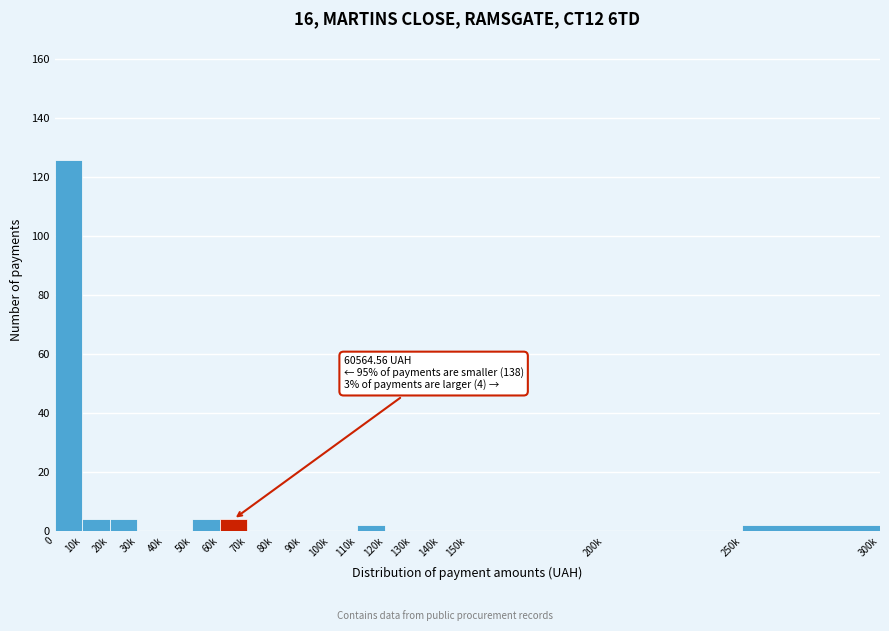

Reading left to right, transcribe all the data shown in this chart.

0=126	10k=4	20k=4	30k=0	40k=0	50k=4	60k=4	70k=0	80k=0	90k=0	100k=0	110k=2	120k=0	130k=0	140k=0	150k=0	200k=0	250k=2